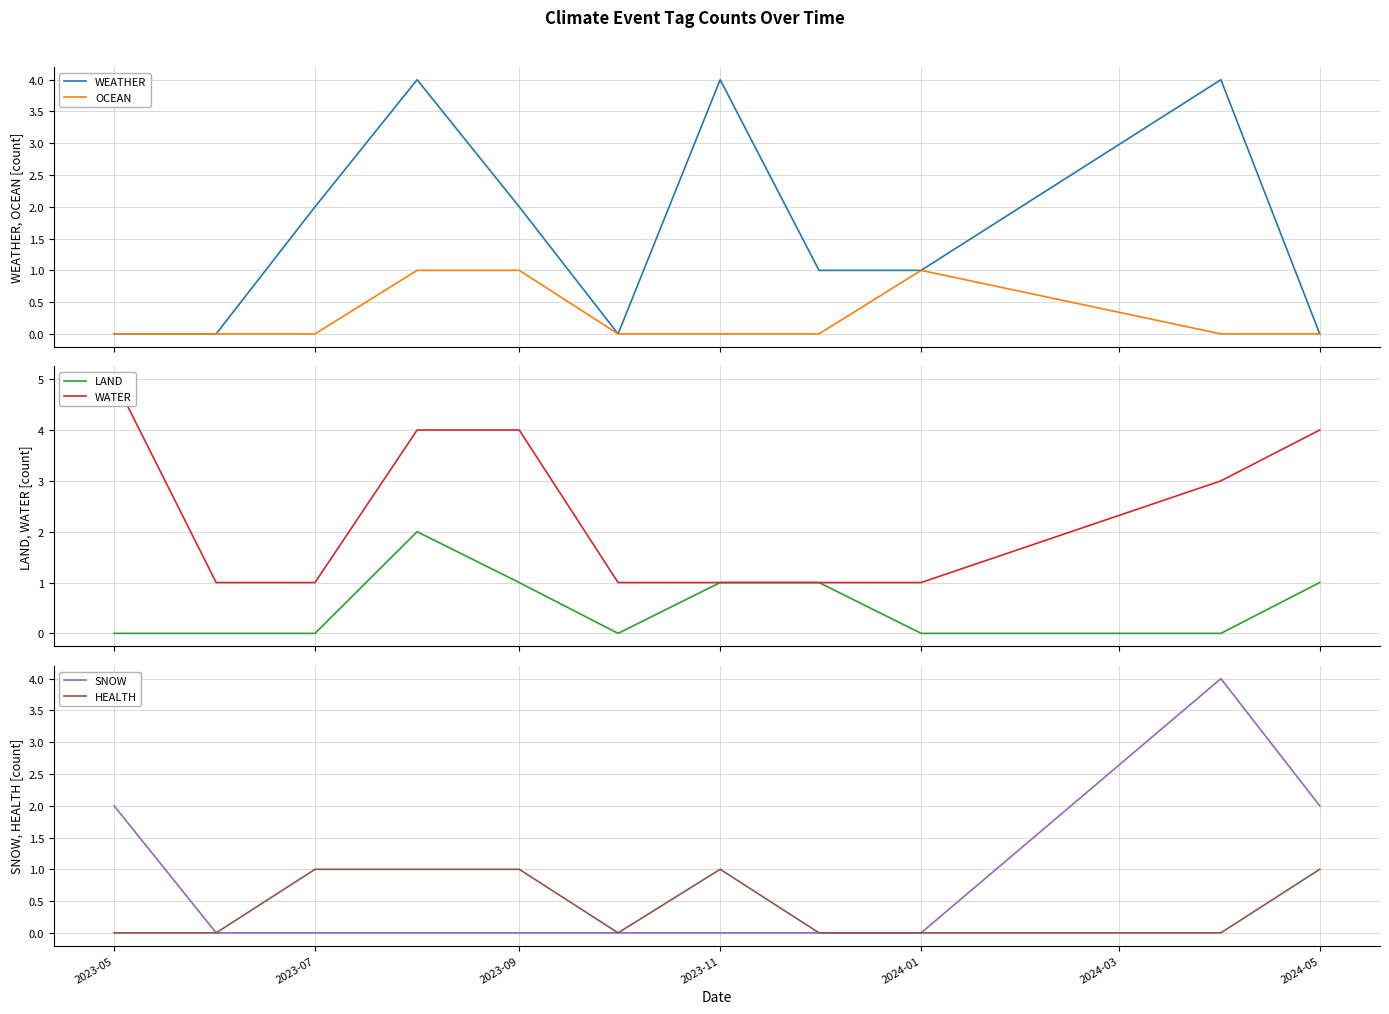

What is the difference between the second highest and minimum values in the WEATHER series?

4